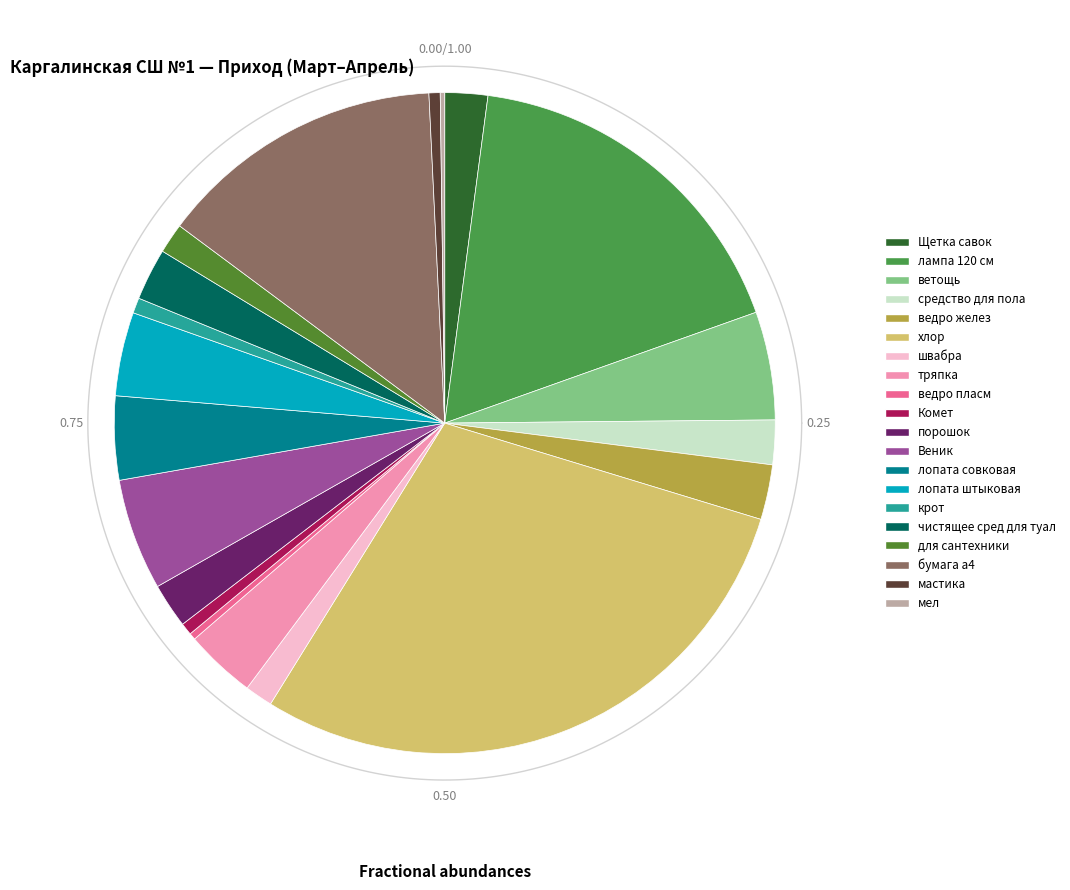

Which category has the biggest portion of the pie?

хлор